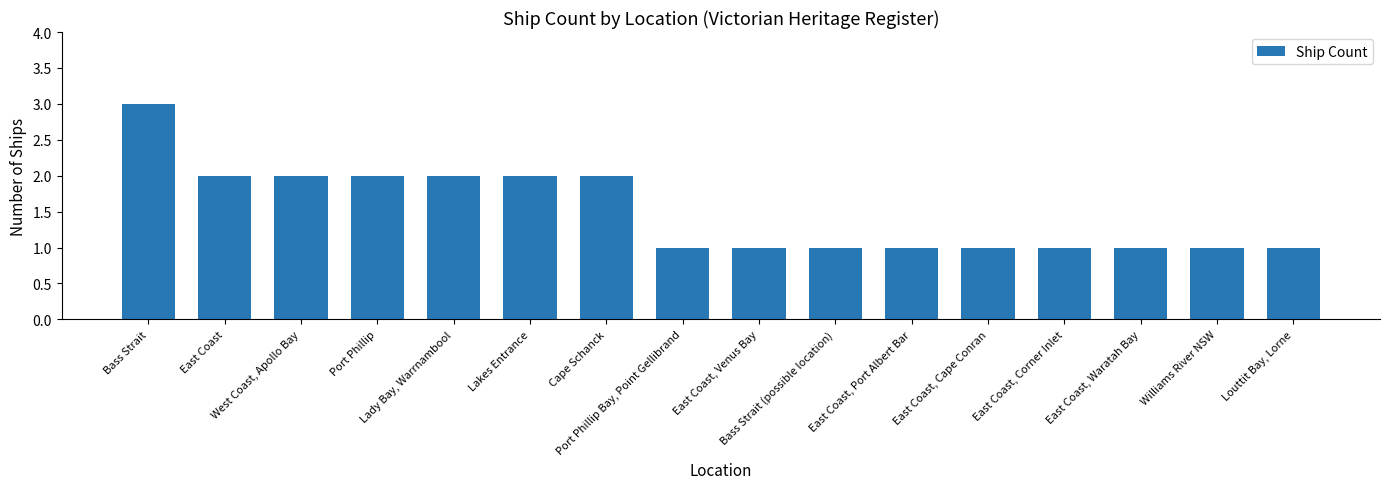

How many series are shown in this chart?

1